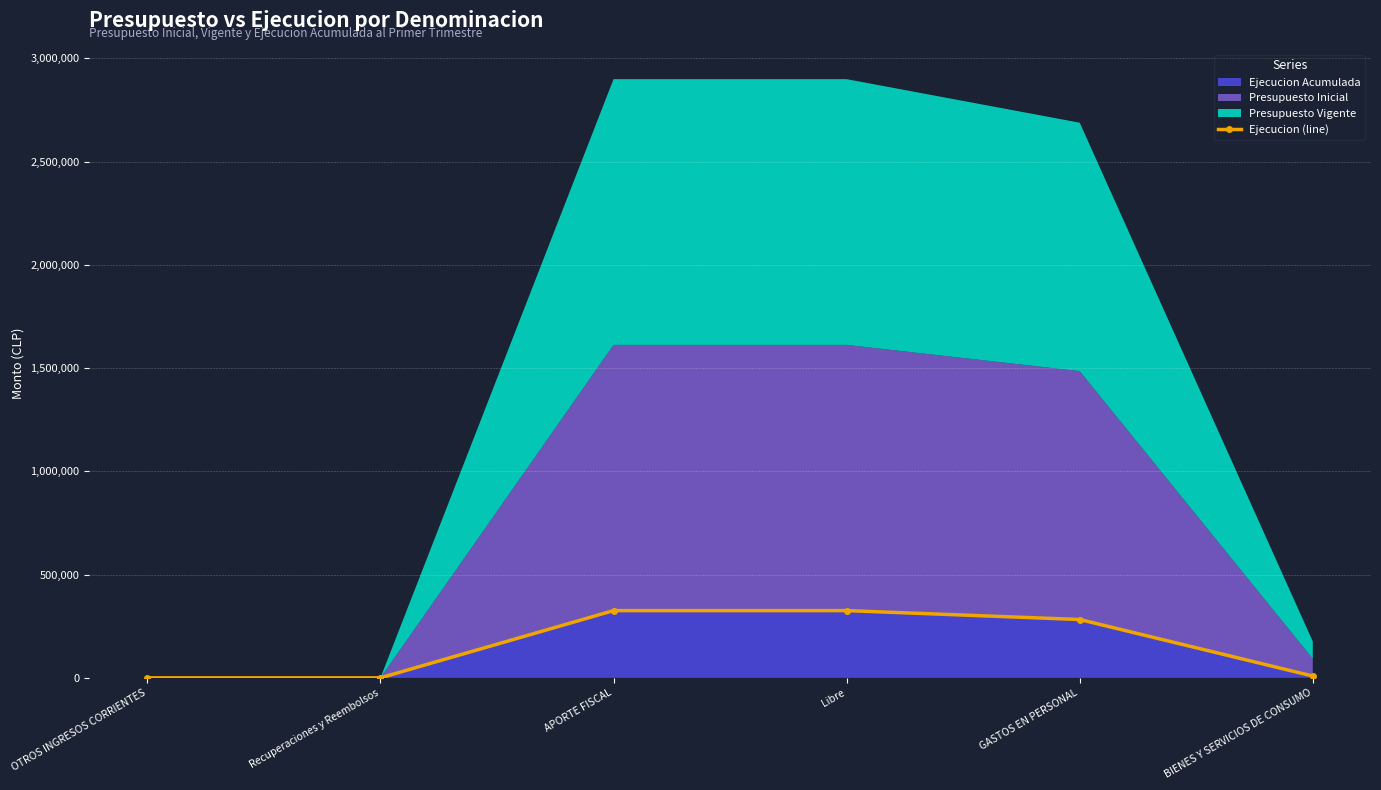

What is the maximum value shown in the chart?

325700